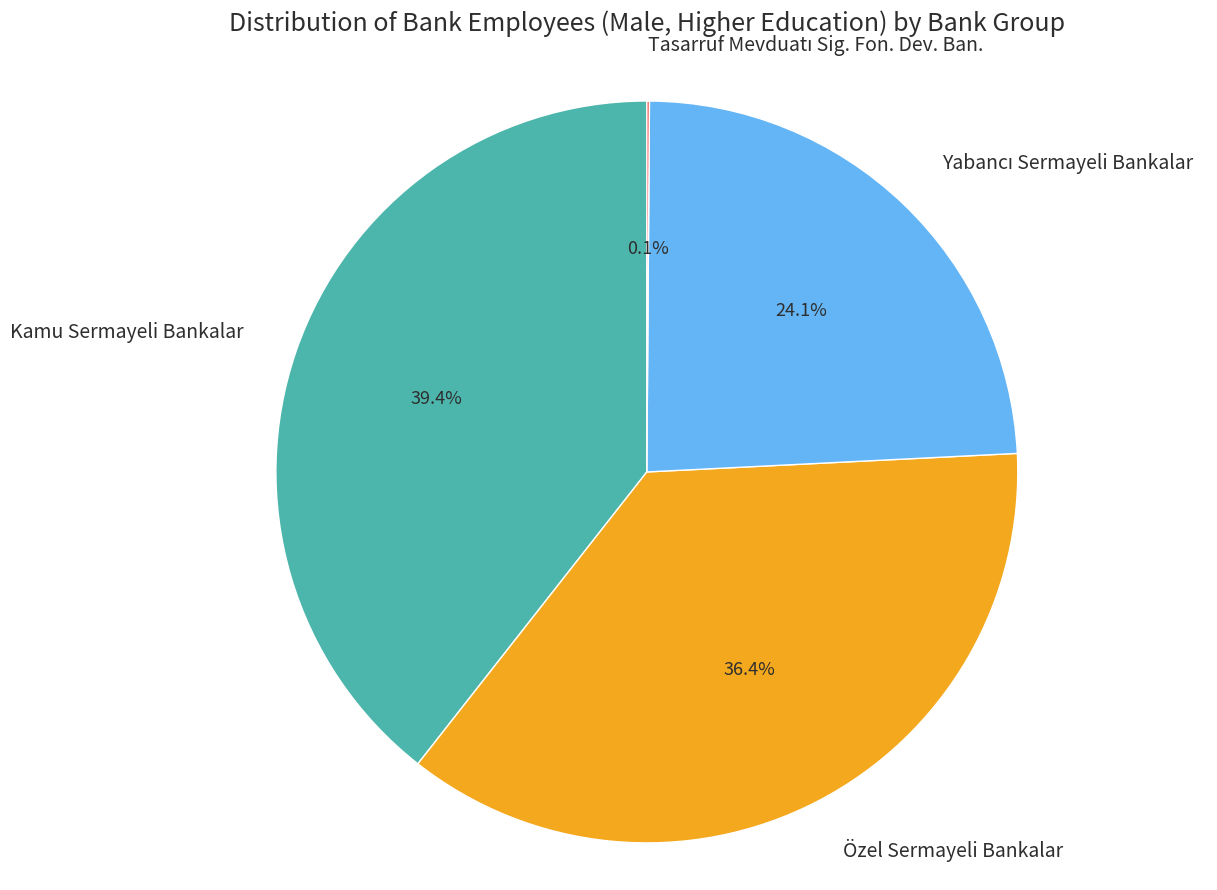

Which slice is the largest?

Kamu Sermayeli Bankalar